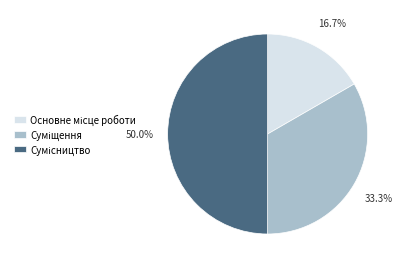

What is the change in value from Суміщення to Сумісництво?

+1